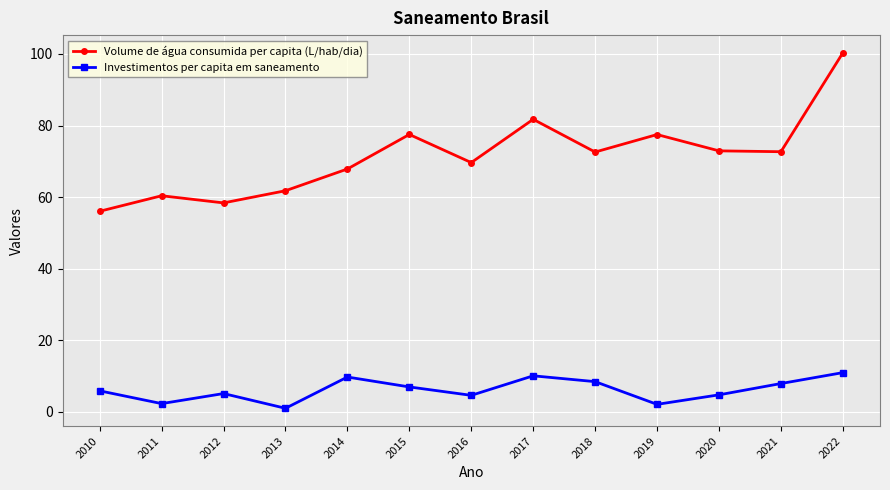

True or false: Volume de água consumida per capita (L/hab/dia) has more than 0 interior local peaks.

True